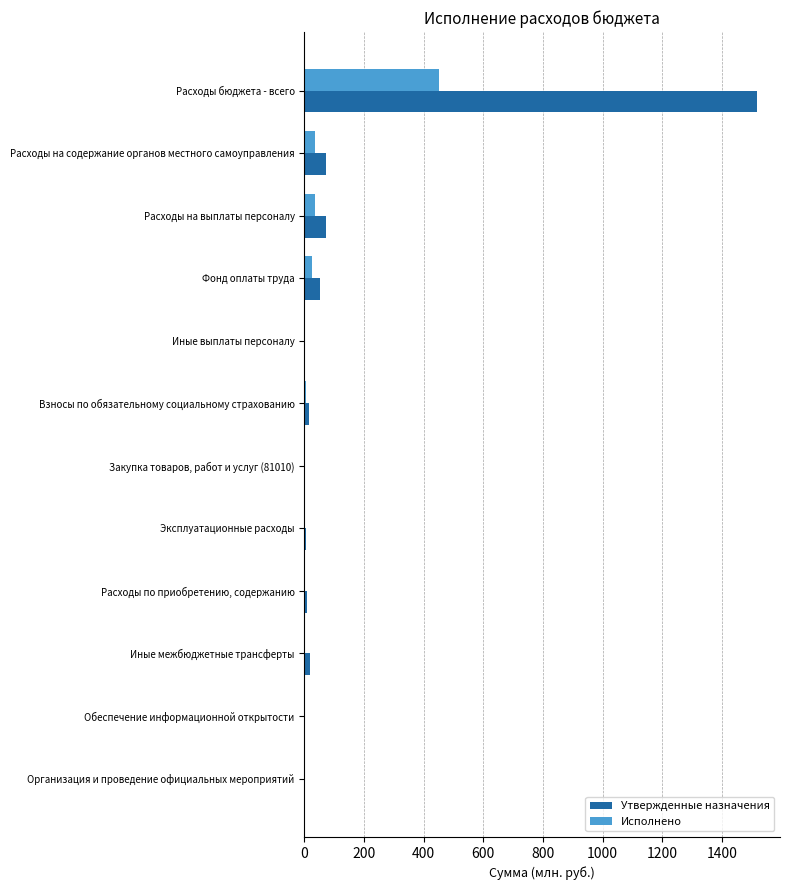

Which category has the highest value across all series?

Расходы бюджета - всего